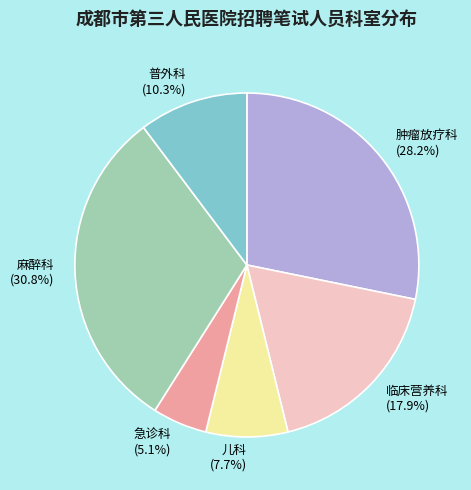

True or false: 临床营养科 accounts for 18% of the total.

True